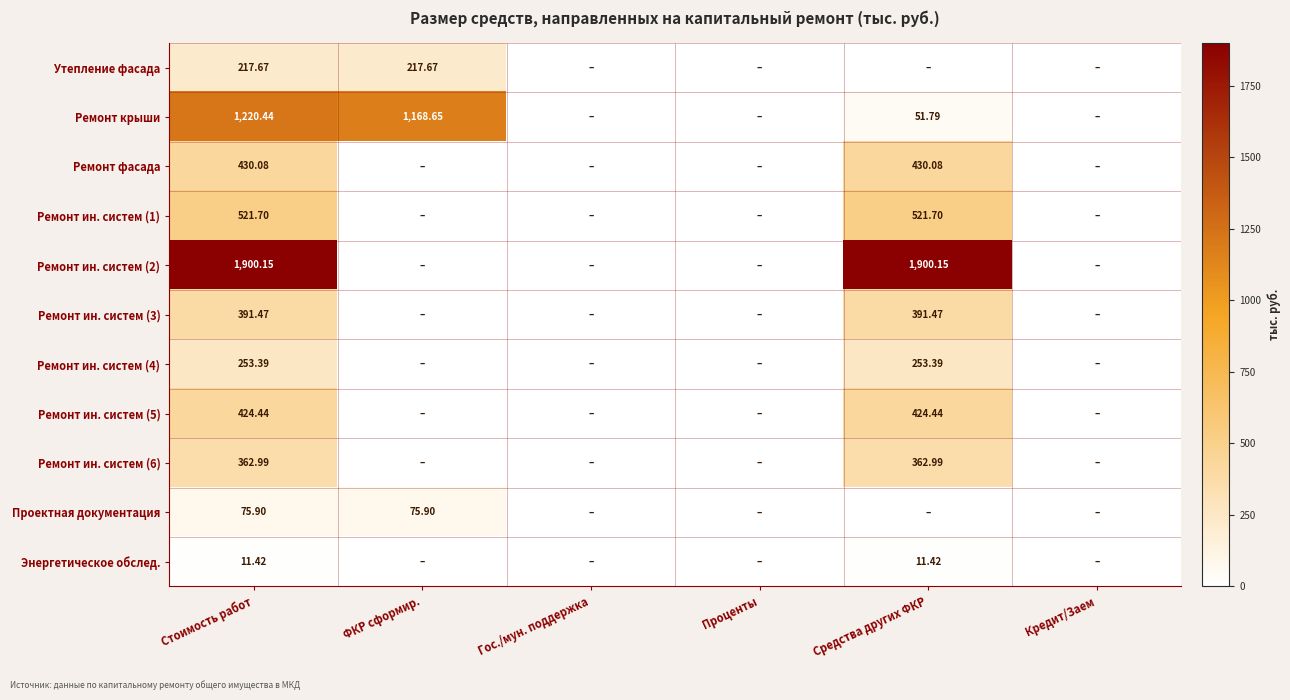

Is the value of Ремонт ин. систем (6) at Средства других ФКР greater than the value of Утепление фасада at Стоимость работ?

Yes